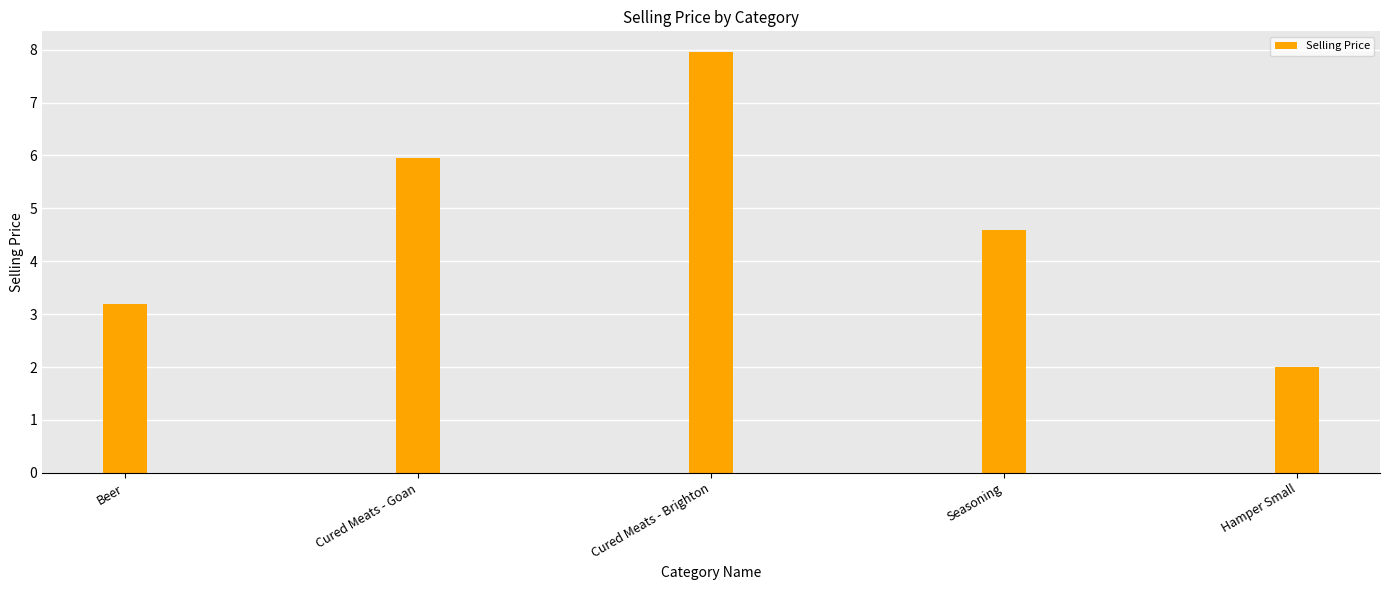

Does the chart contain stacked bars?

No